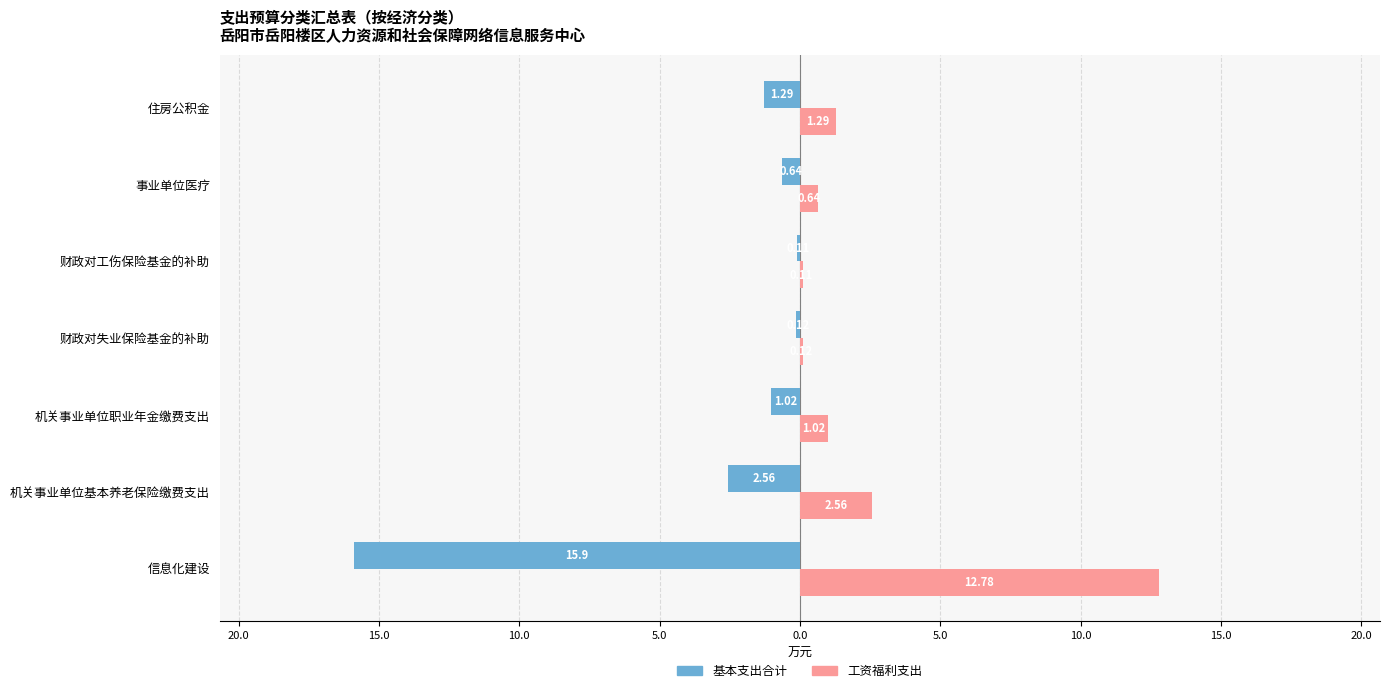

What are all the series names shown in the legend?

基本支出合计, 工资福利支出